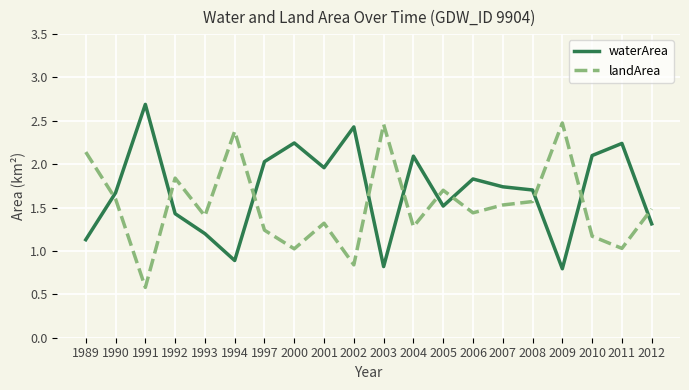

At 2006, list the series in order from largest to smallest.

waterArea, landArea